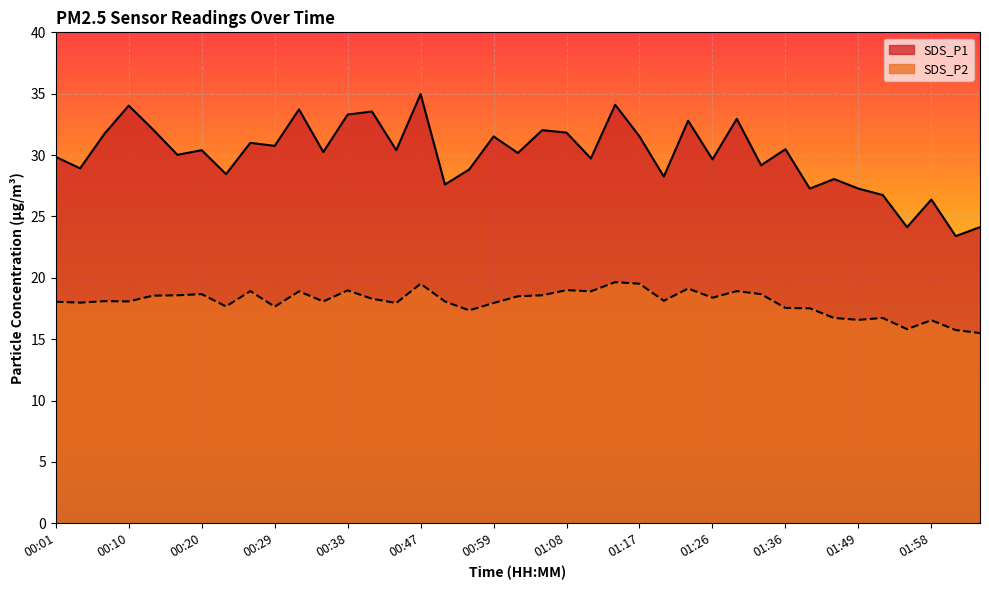

True or false: SDS_P2 has more than 0 points higher than both neighbors.

True